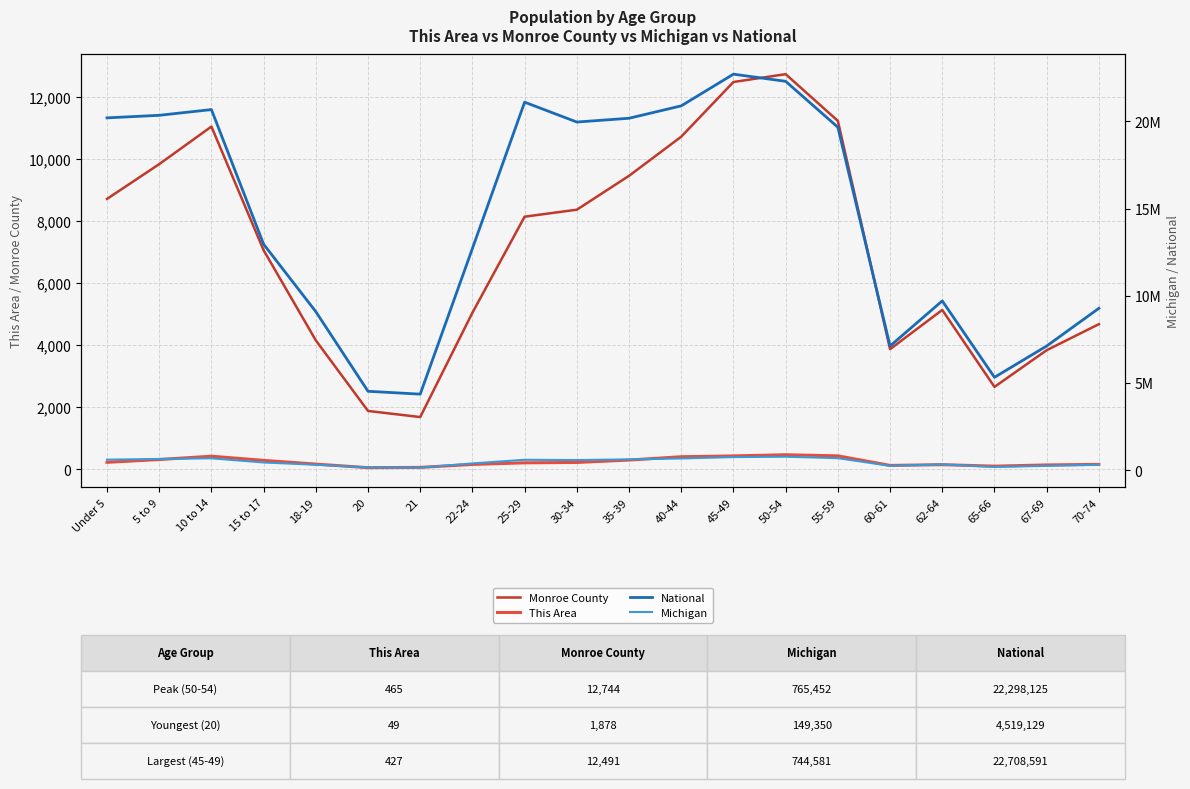

True or false: Monroe County and This Area intersect in this chart.

False